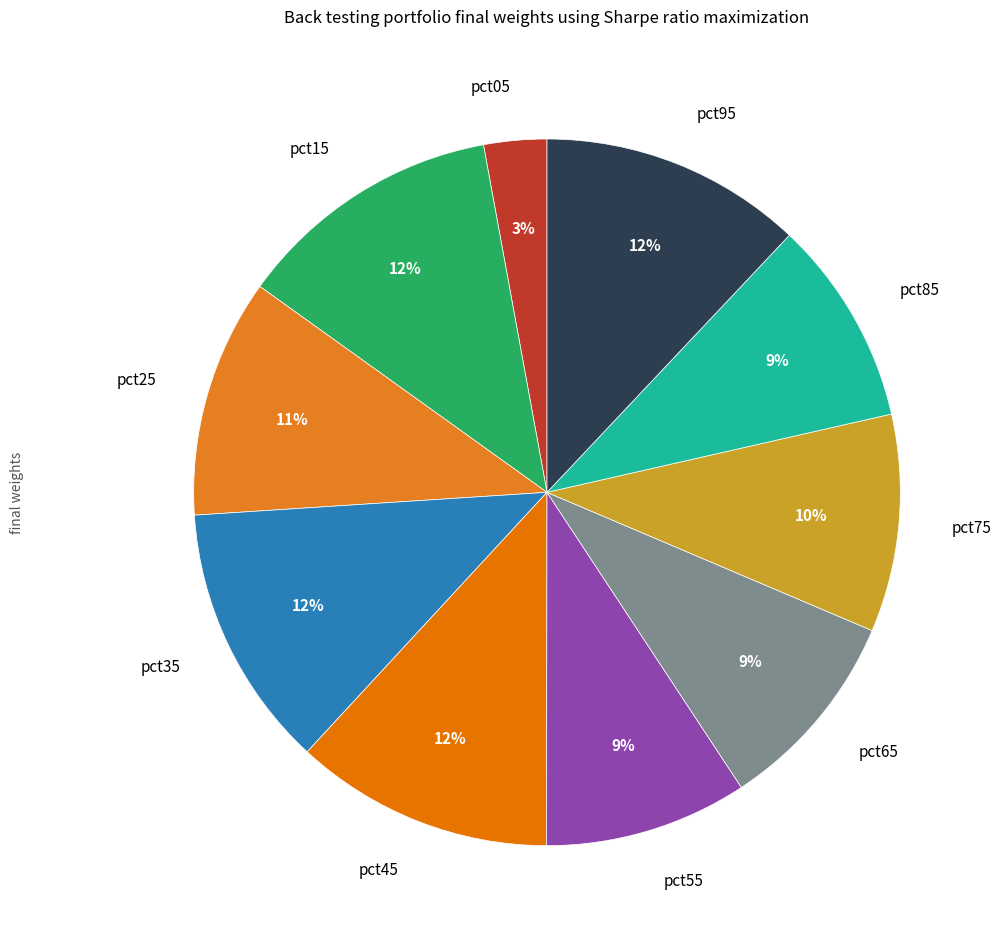

How many segments does this pie chart have?

10